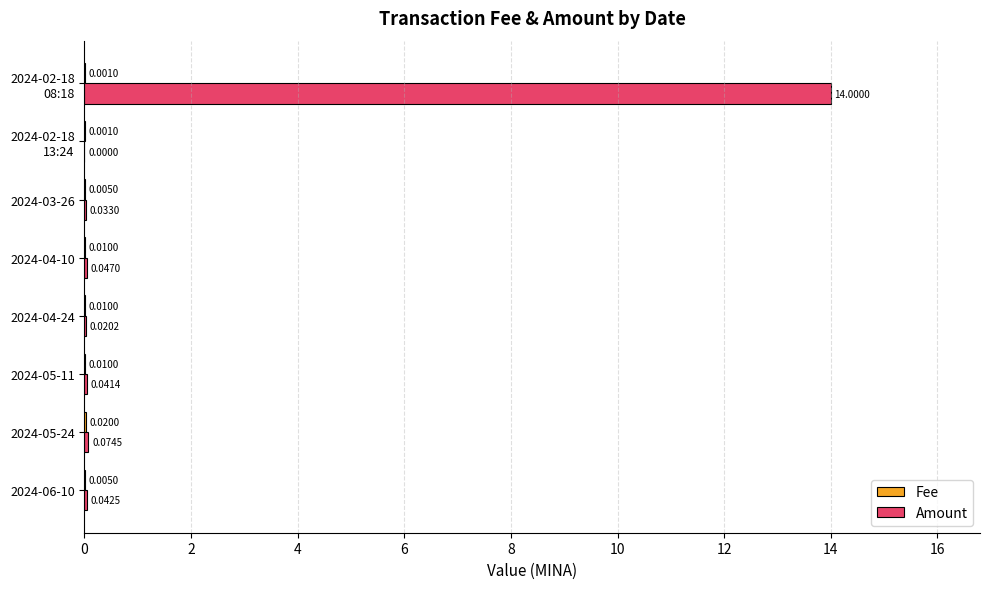

Between 2024-04-24 and 2024-03-26, which series saw the biggest shift?

Amount